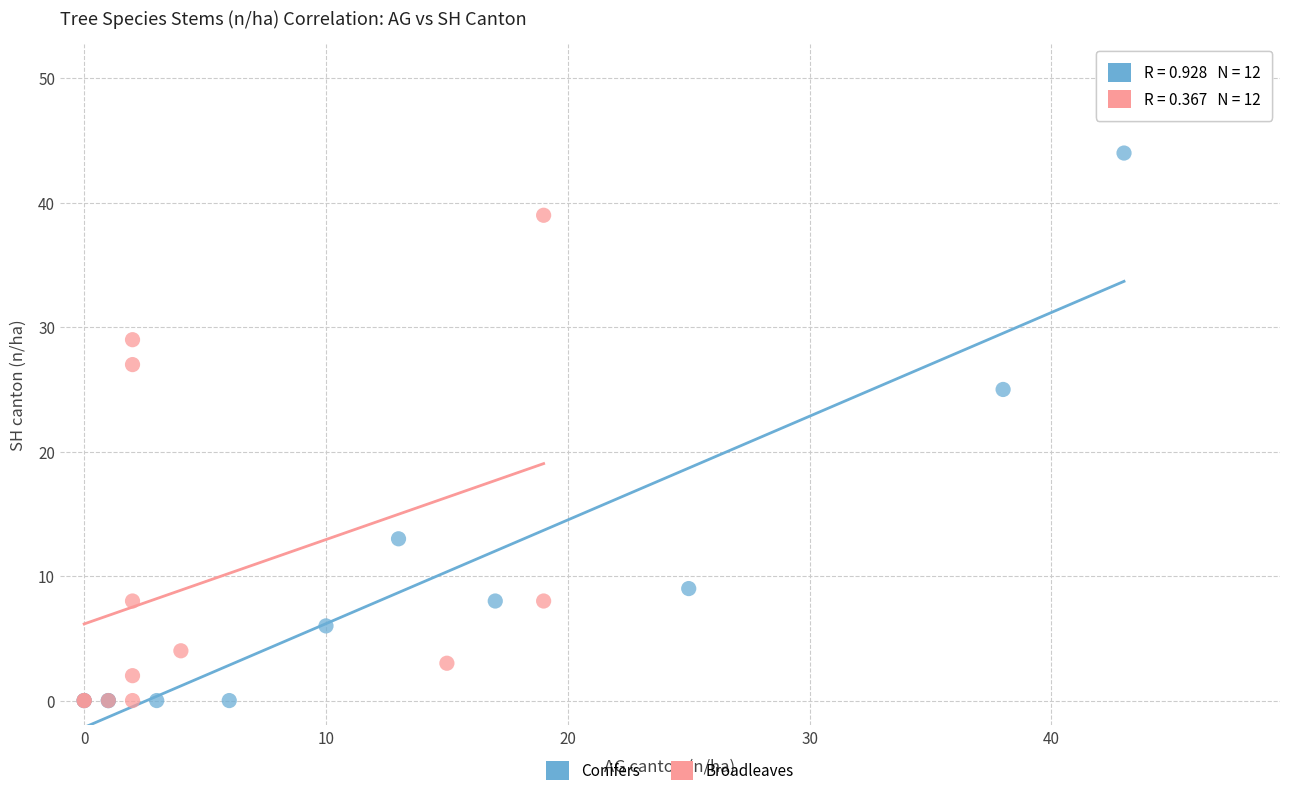

What are all the series names shown in the legend?

Conifers, Broadleaves